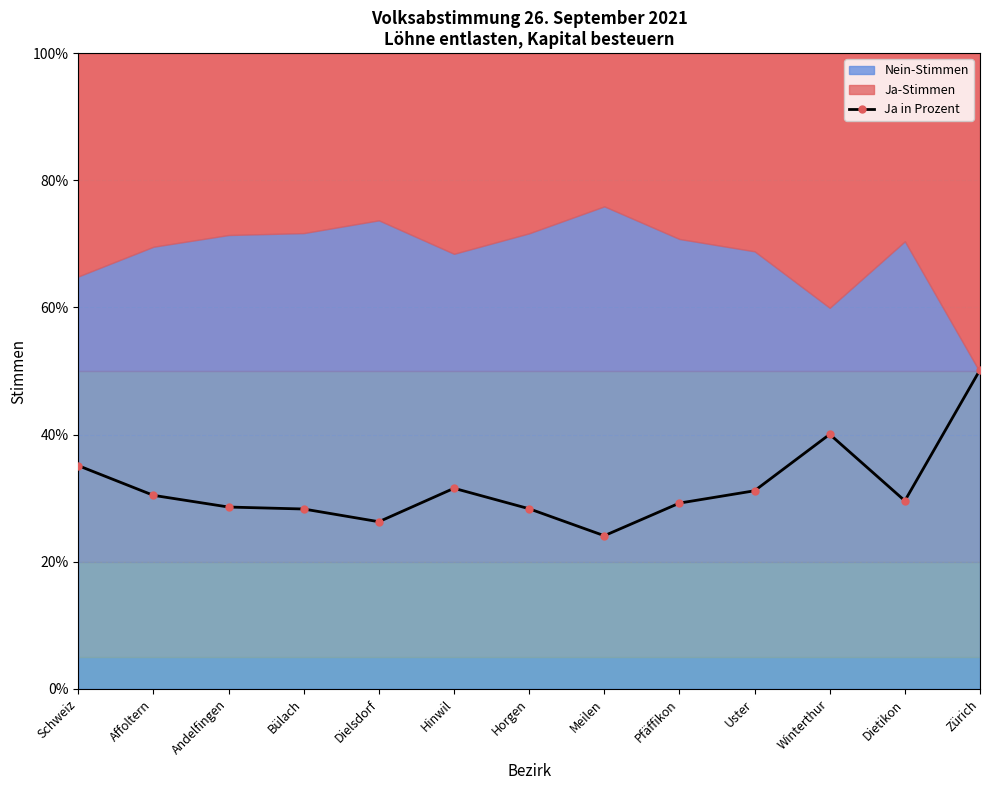

How many data points does each series have?

13